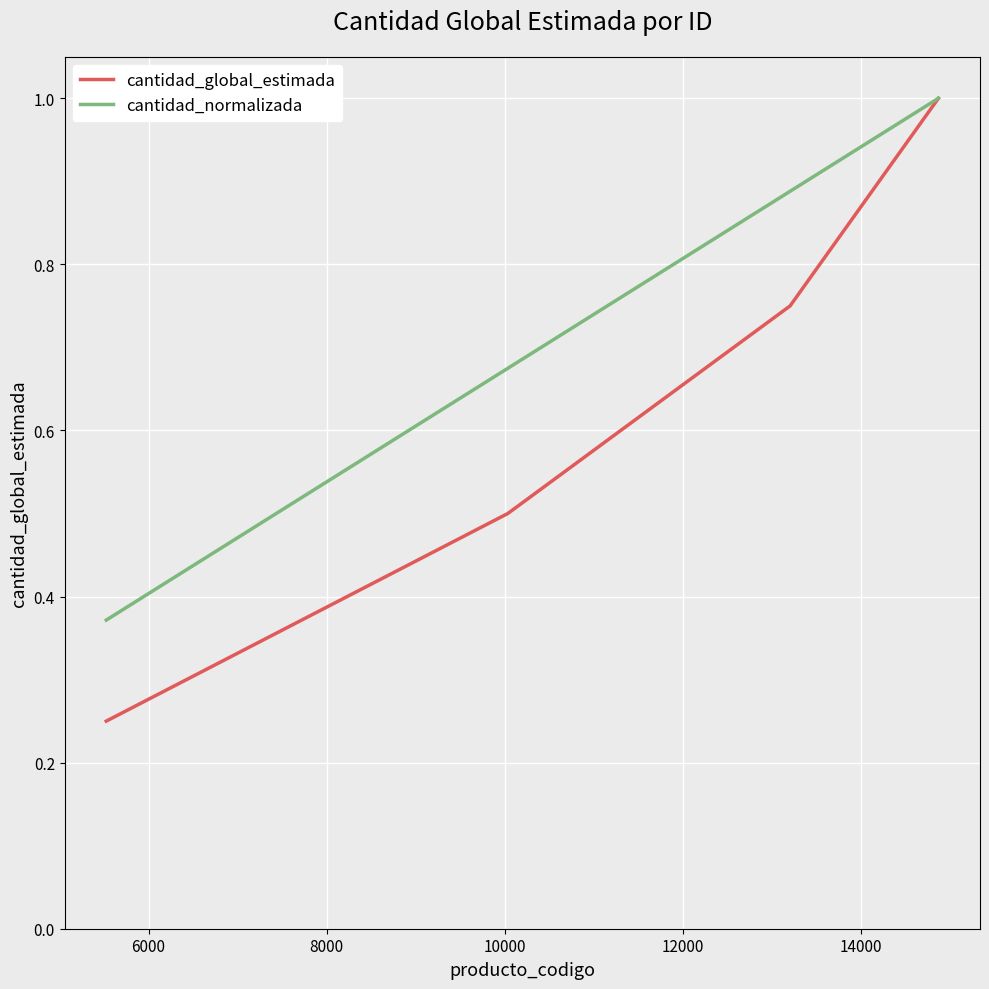

What is the difference between the maximum and minimum values in the cantidad_normalizada series?

0.6